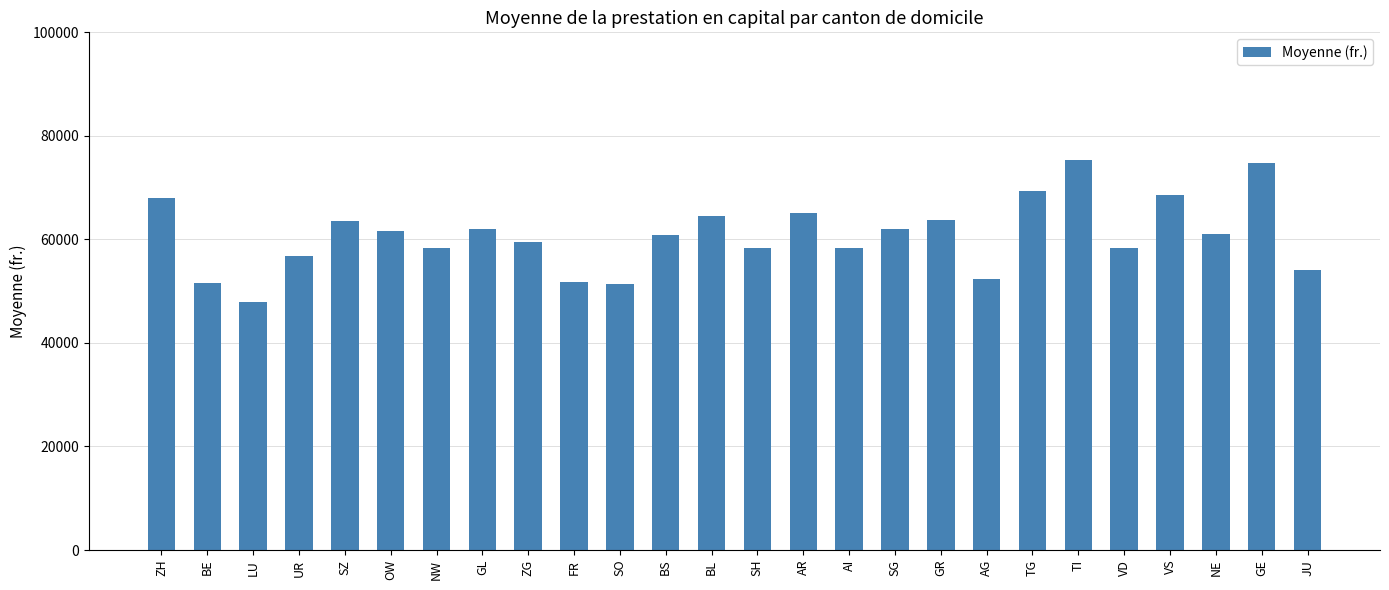

What is the label of the 17th bar from the right?

FR